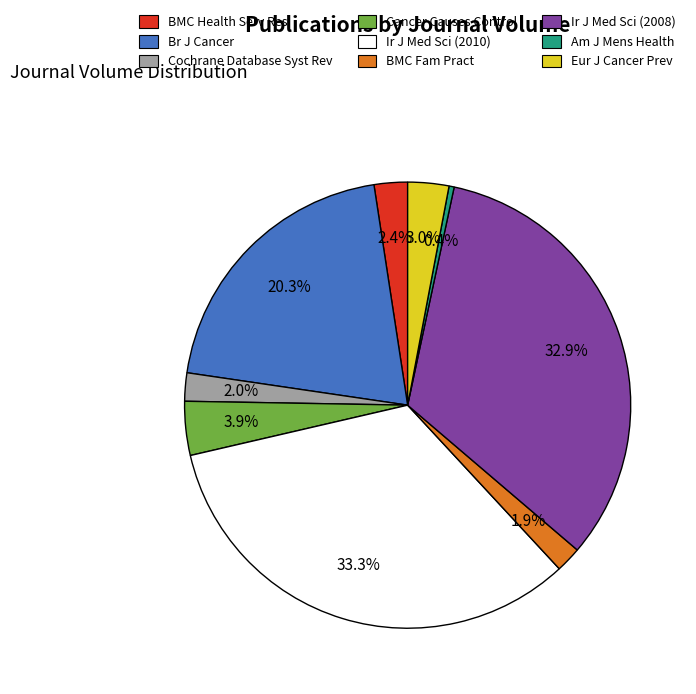

How many slices are in this pie chart?

9